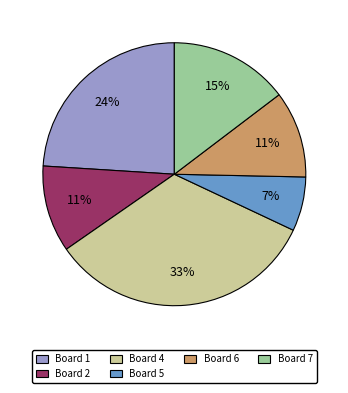

To the nearest percent, what is the combined percentage of Board 2 and Board 1?

35%